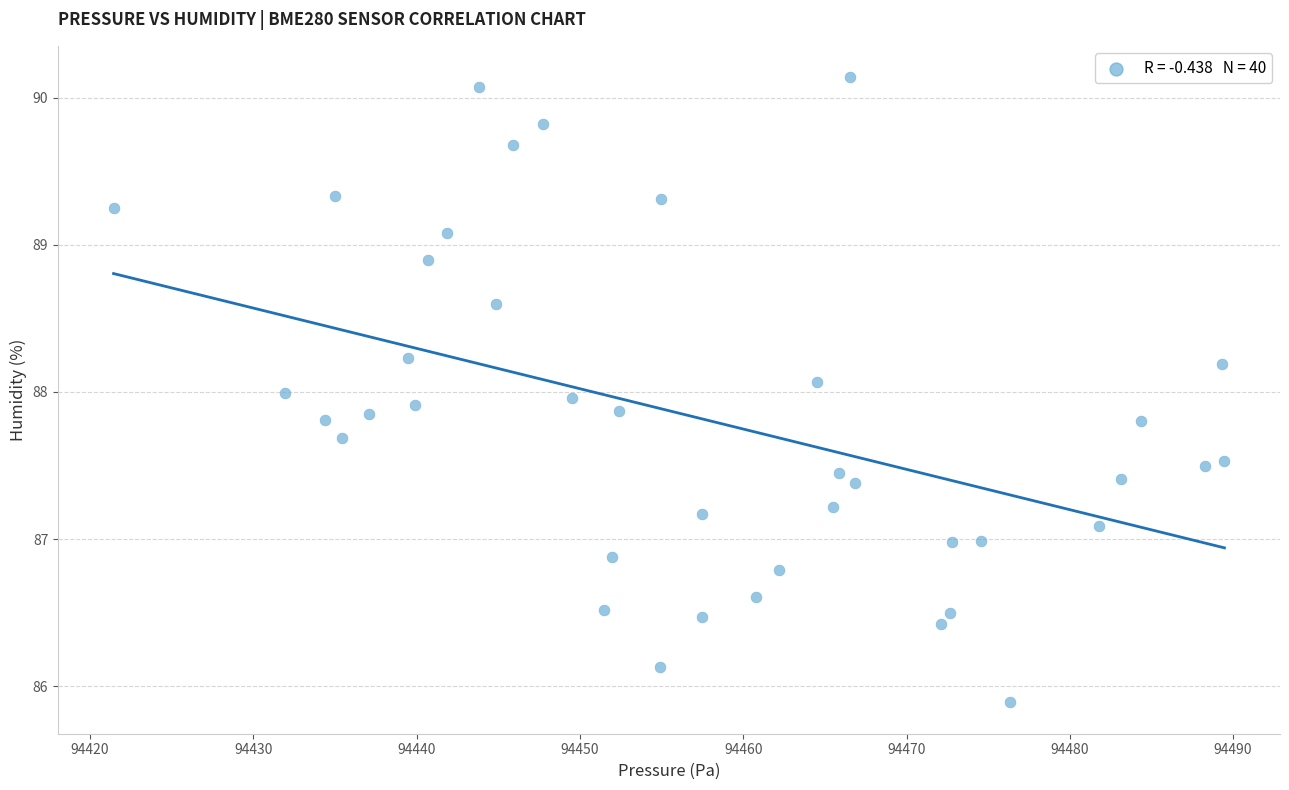

What is the range of X values (max minus min)?

68.0